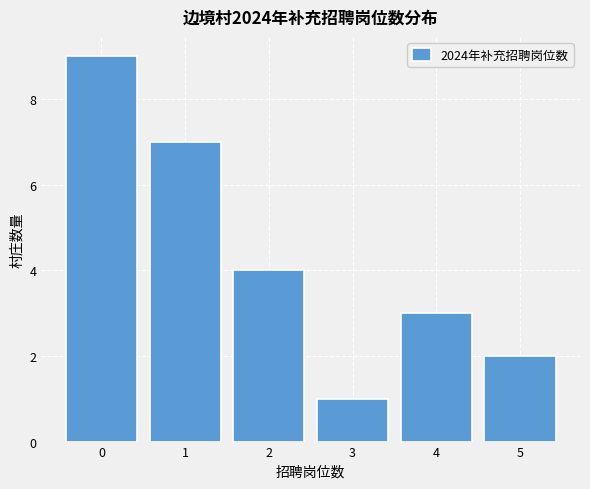

Reading left to right, extract all data points from this chart.

0=9	1=7	2=4	3=1	4=3	5=2